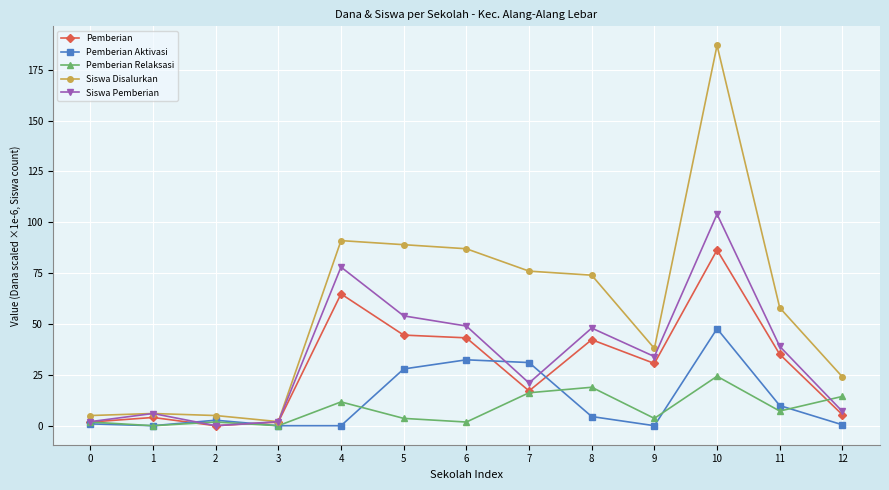

Rank the series at 10 from lowest to highest value.

Pemberian Relaksasi, Pemberian Aktivasi, Pemberian, Siswa Pemberian, Siswa Disalurkan